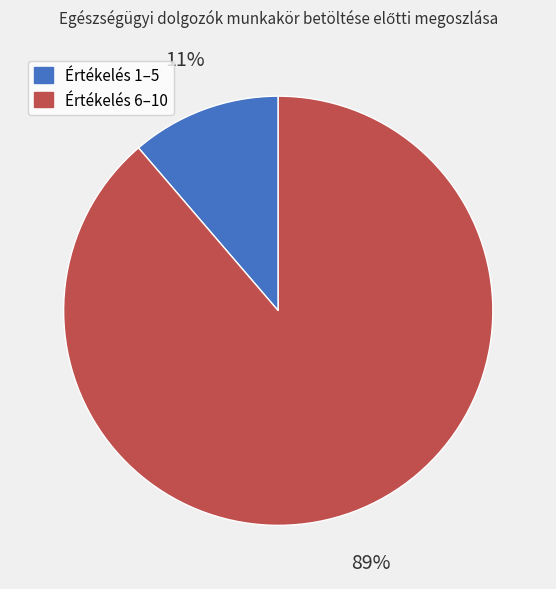

How many slices are in this pie chart?

2